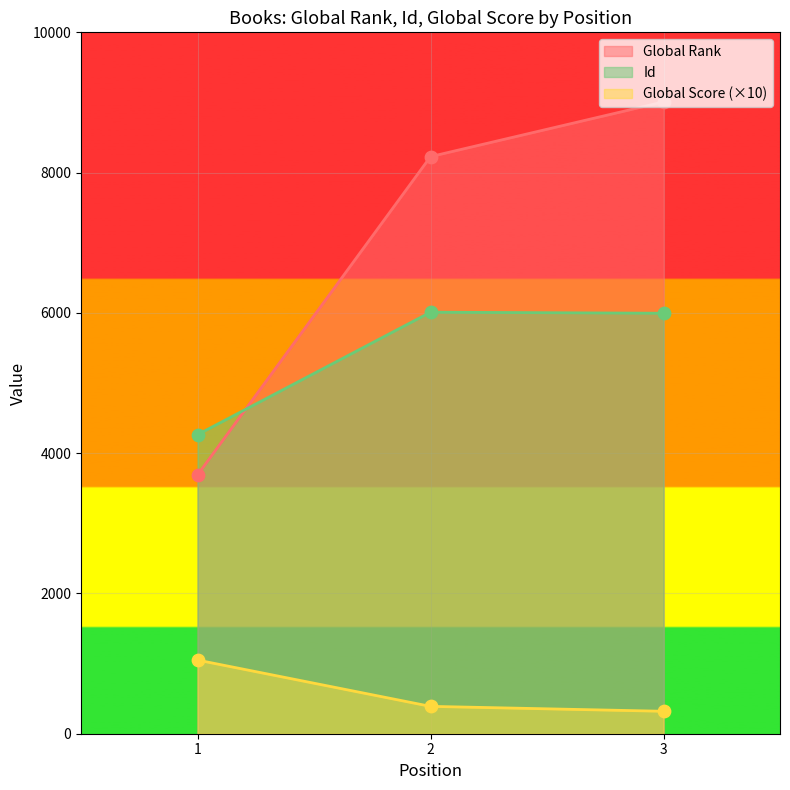

What is the total value across all series at 2?

14628